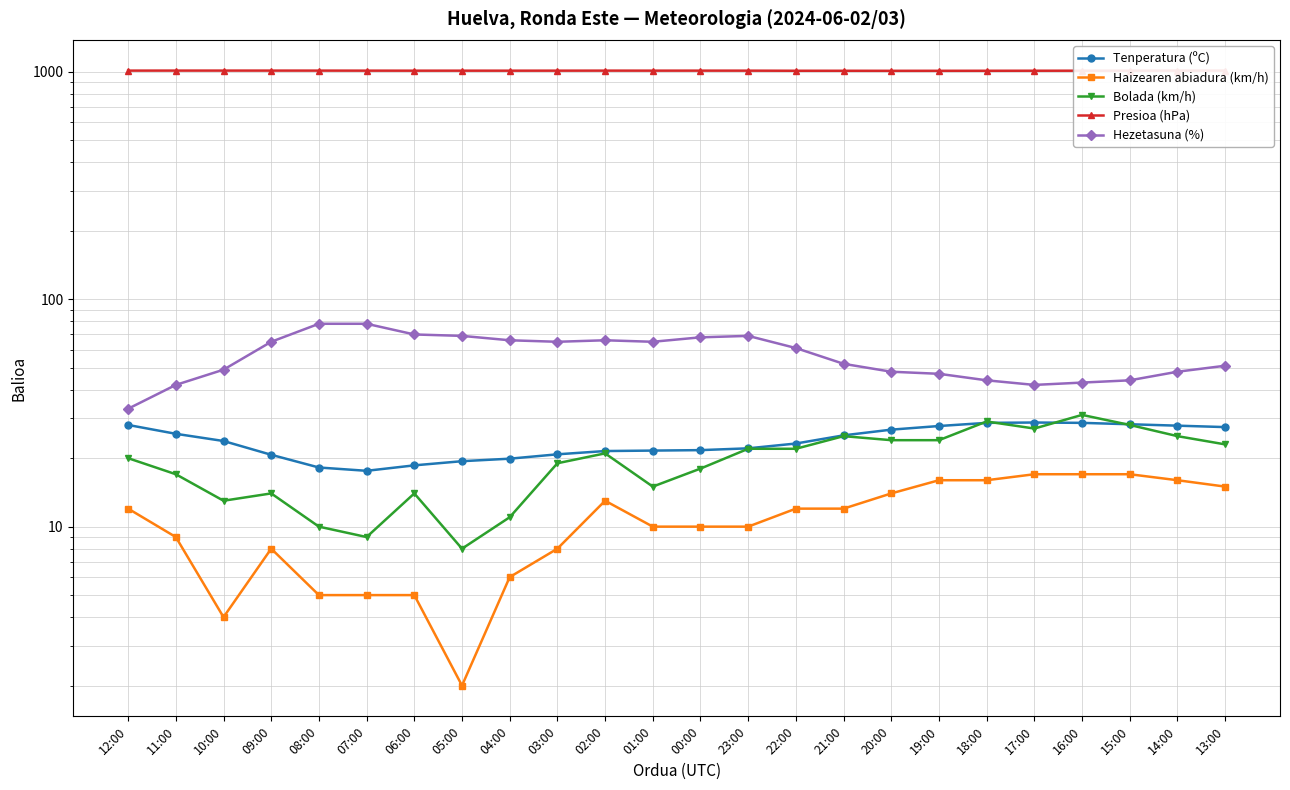

True or false: Tenperatura (ºC) and Hezetasuna (%) cross at least once.

False